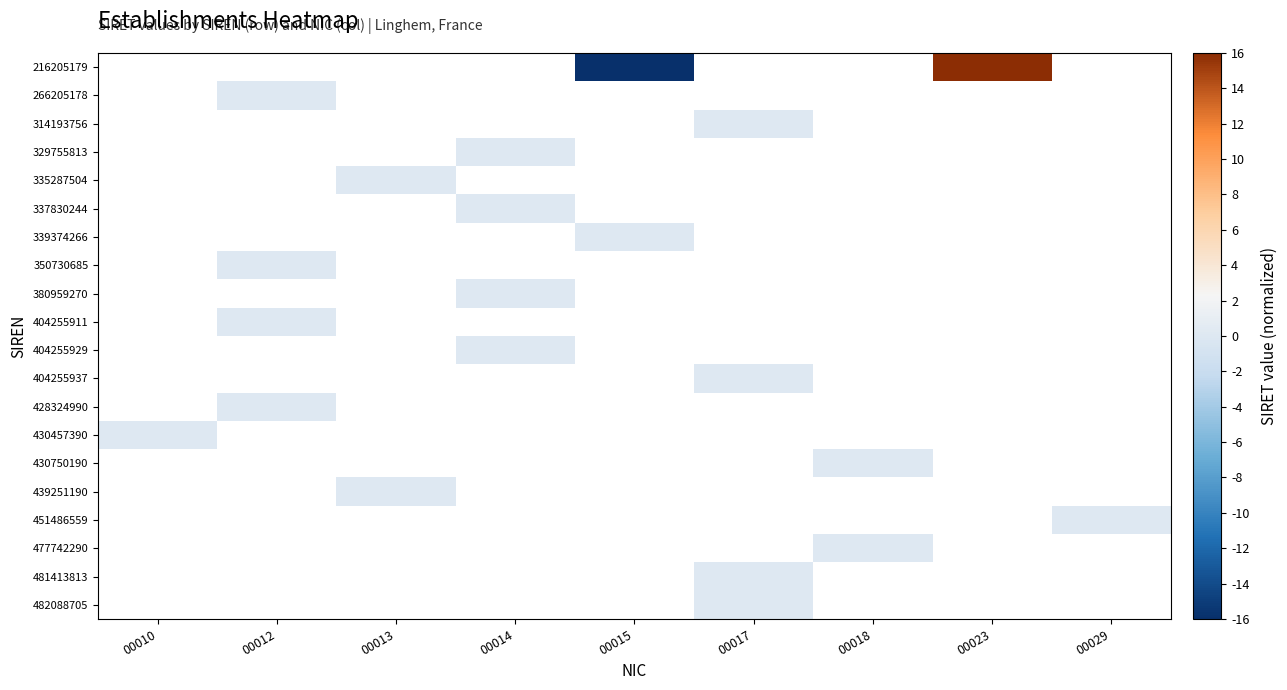

Is the value of 430457390 at 00012 greater than the value of 329755813 at 00017?

No